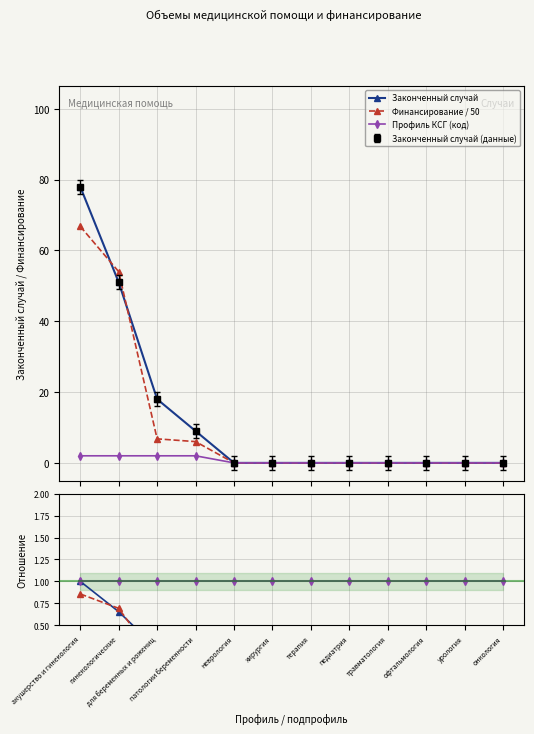

Reading left to right, transcribe all the data shown in this chart.

Законченный случай: 78.0	51.0	18.0	9.0	0.0	0.0	0.0	0.0	0.0	0.0	0.0	0.0
Финансирование / 50: 66.8	54.0	6.8	6.0	0.0	0.0	0.0	0.0	0.0	0.0	0.0	0.0
Профиль КСГ (код): 2.0	2.0	2.0	2.0	0.0	0.0	0.0	0.0	0.0	0.0	0.0	0.0
Законч. случай: 1.0	0.7	0.2	0.1	0.0	0.0	0.0	0.0	0.0	0.0	0.0	0.0
Финансирование: 0.9	0.7	0.1	0.1	0.0	0.0	0.0	0.0	0.0	0.0	0.0	0.0
КСГ код: 1.0	1.0	1.0	1.0	1.0	1.0	1.0	1.0	1.0	1.0	1.0	1.0